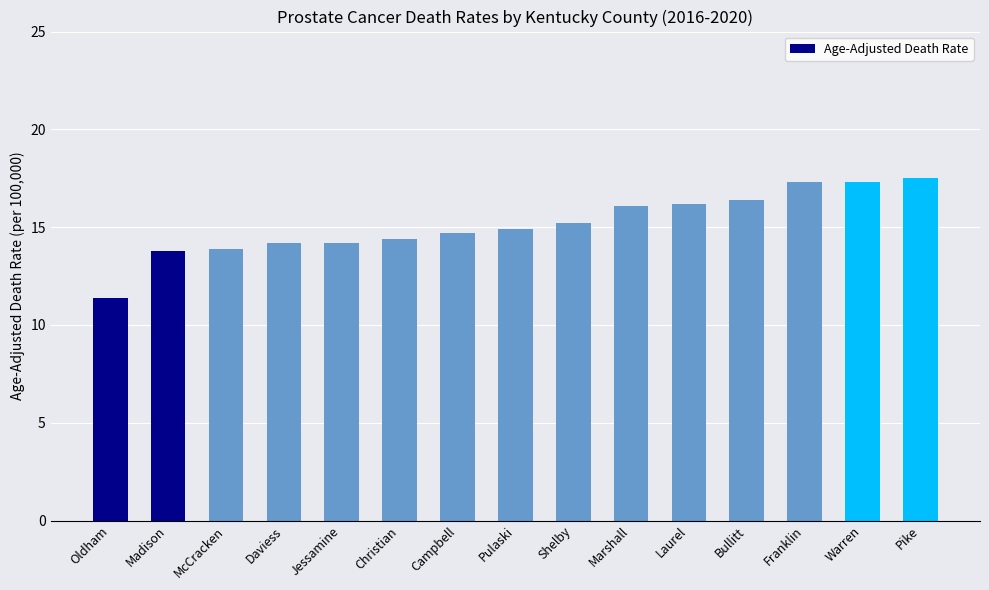

What is the label of the 4th bar from the left?

Daviess